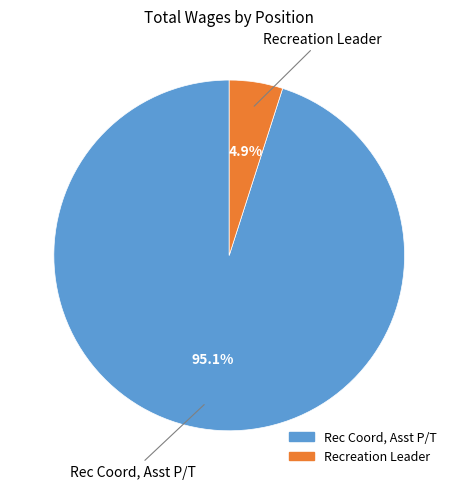

What portion of the pie excludes Rec Coord, Asst P/T?

4.9%